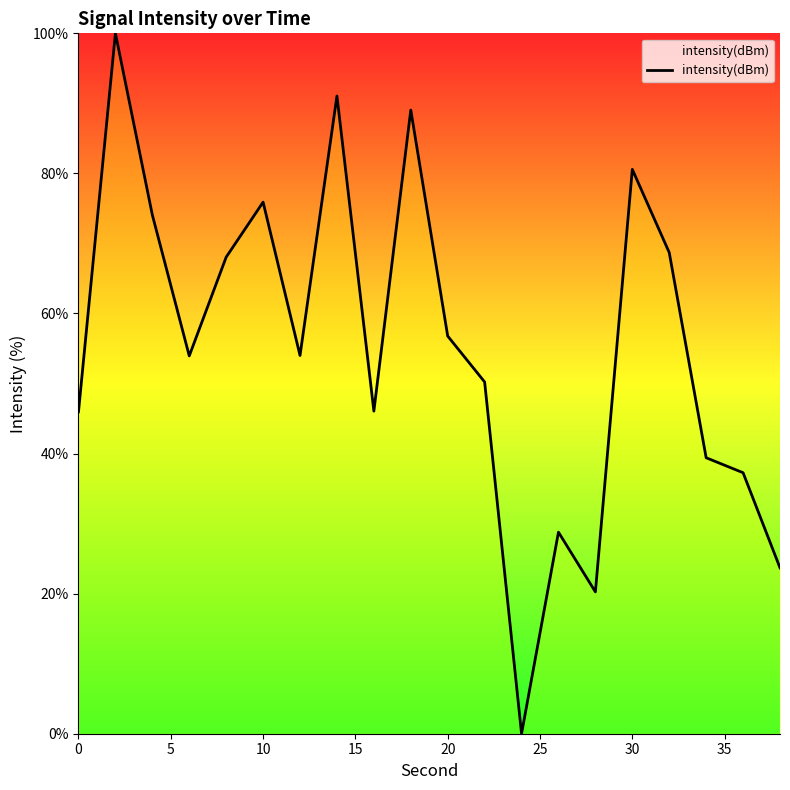

What is the difference between the maximum and minimum values?

100.0